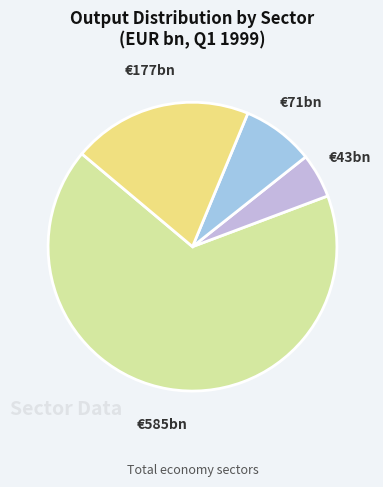

Is there a majority slice in this chart?

Yes